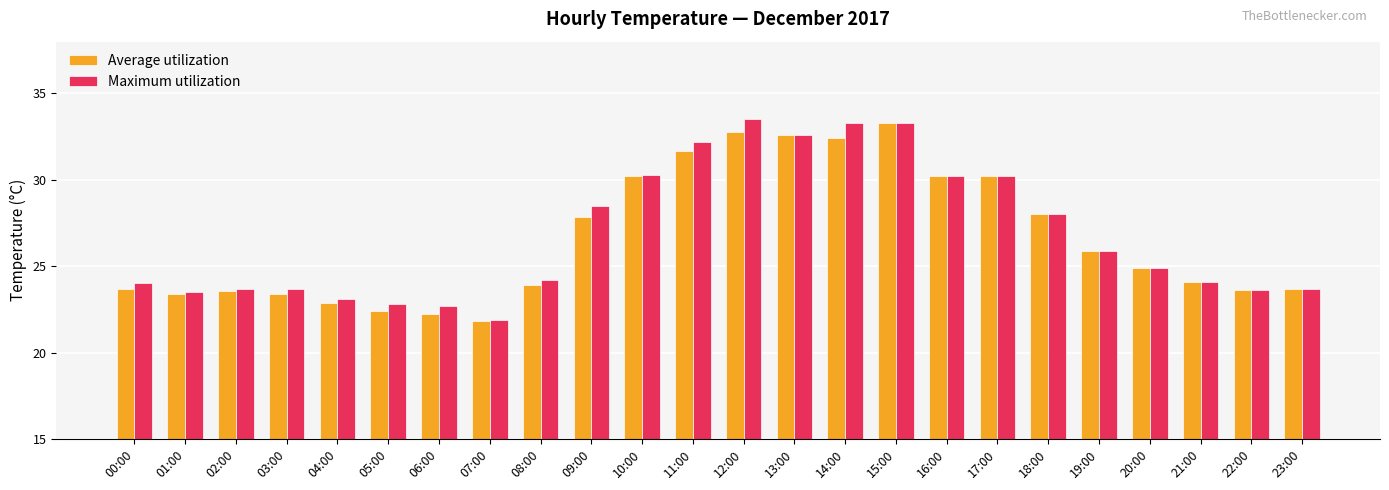

True or false: Average utilization has a value of 9.5 at 03:00.

False